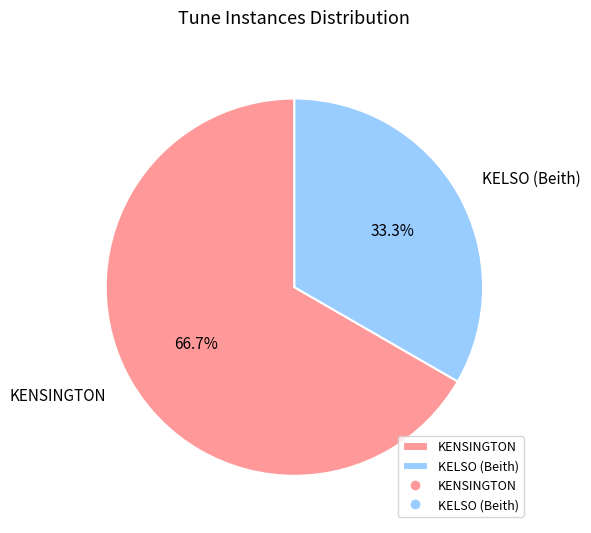

Count the number of slices in the pie.

2